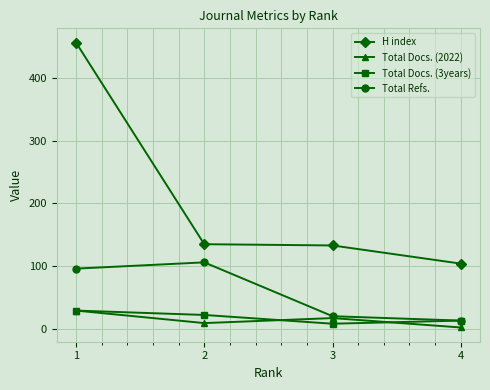

True or false: Total Docs. (3years) has more than 1 interior local peaks.

False